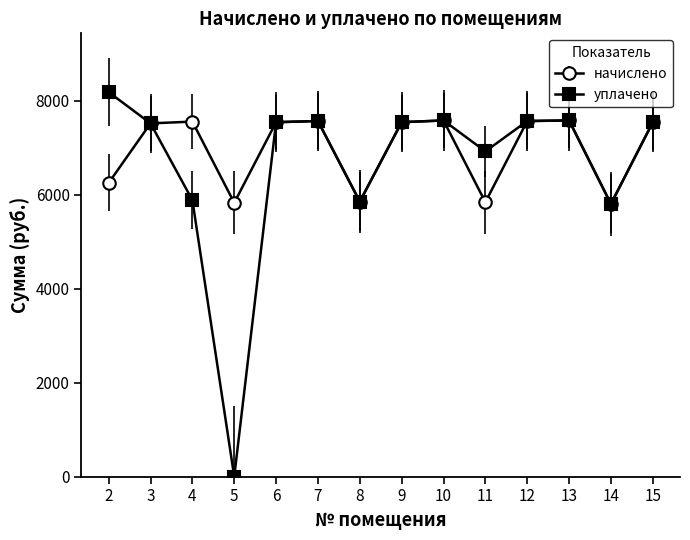

True or false: начислено has a value of 2450.4 at 8.

False